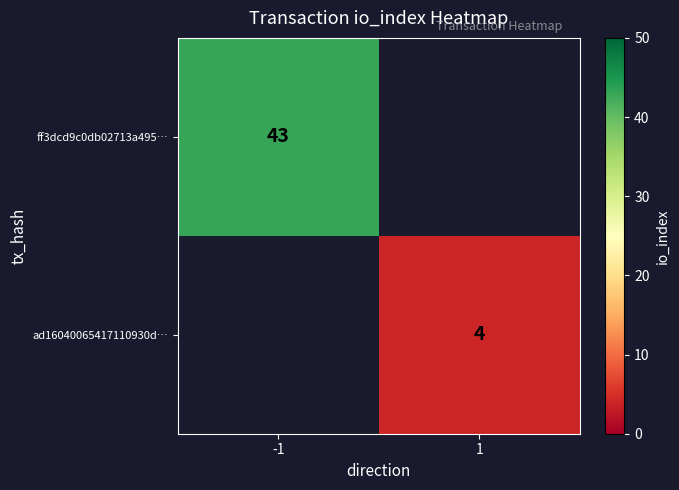

The ff3dcd9c0db02713a495… series shows 43 at -1. True or false?

True